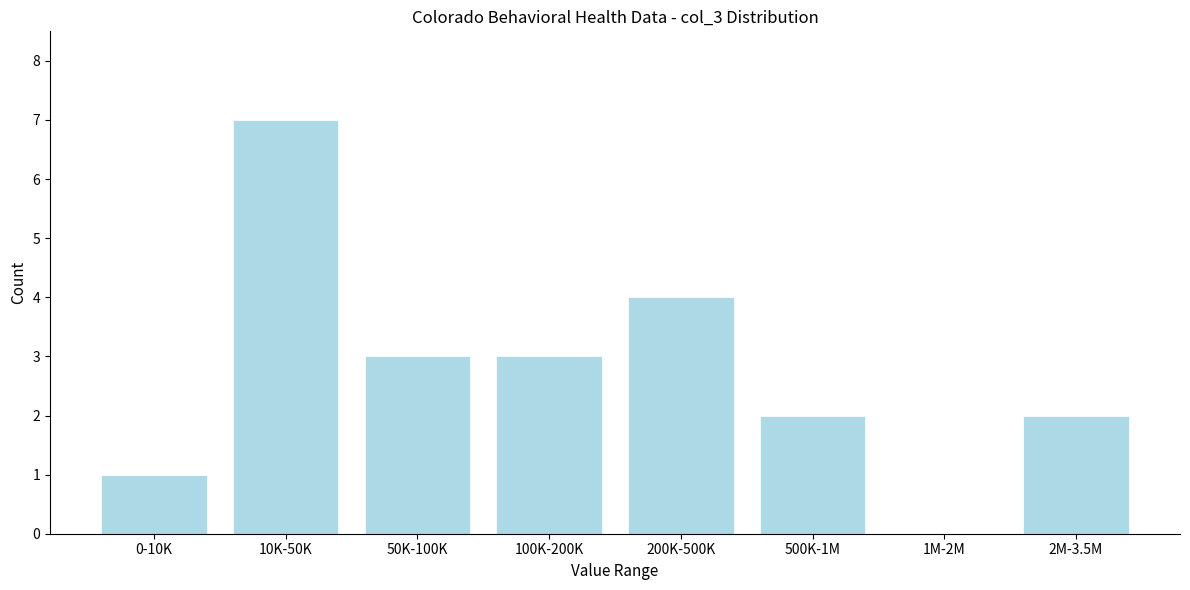

Reading left to right, extract all data points from this chart.

0-10K=1	10K-50K=7	50K-100K=3	100K-200K=3	200K-500K=4	500K-1M=2	1M-2M=0	2M-3.5M=2